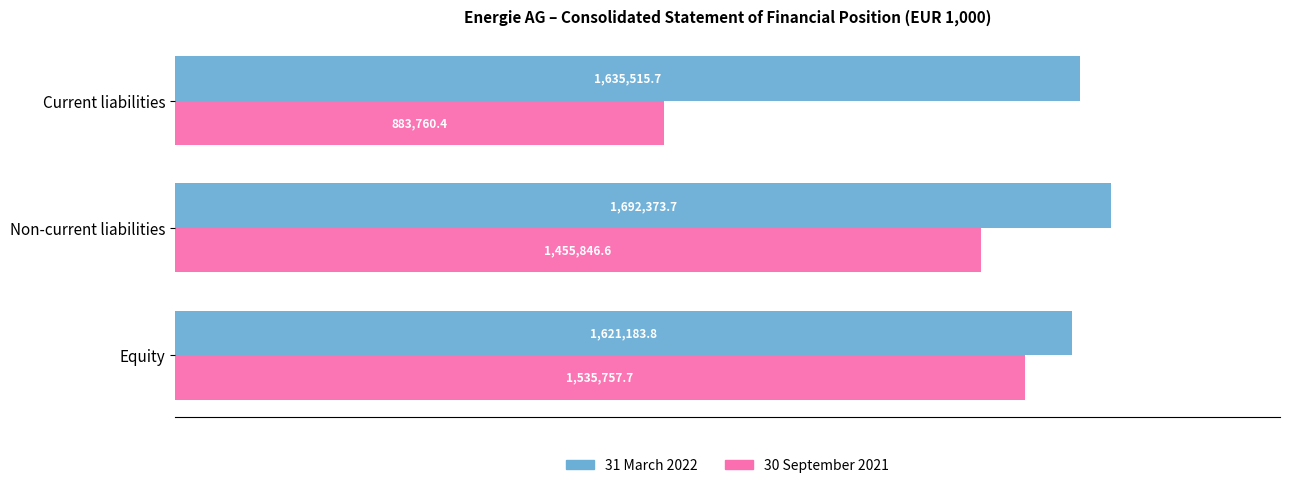

What is the average value of the 31 March 2022 series?

1649691.1